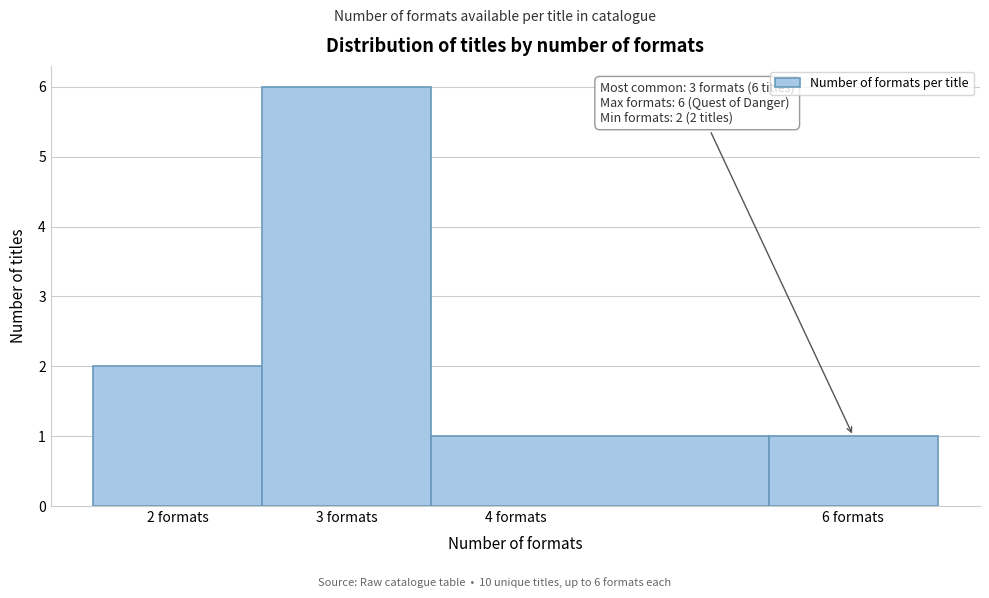

Which range on the x-axis has the tallest bar?

2.5 to 3.5